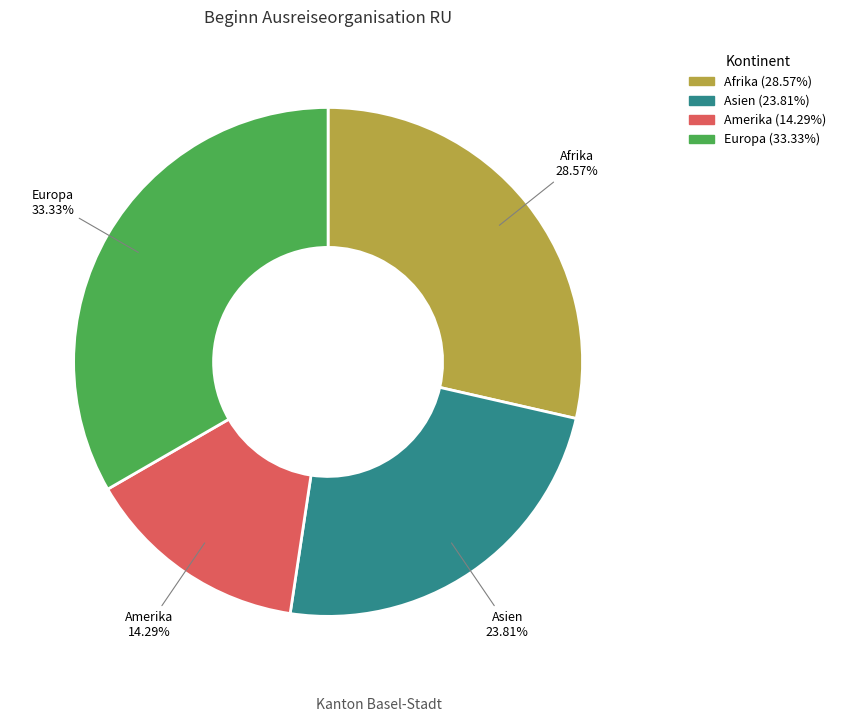

Rank the categories by value from lowest to highest.

Amerika, Asien, Afrika, Europa